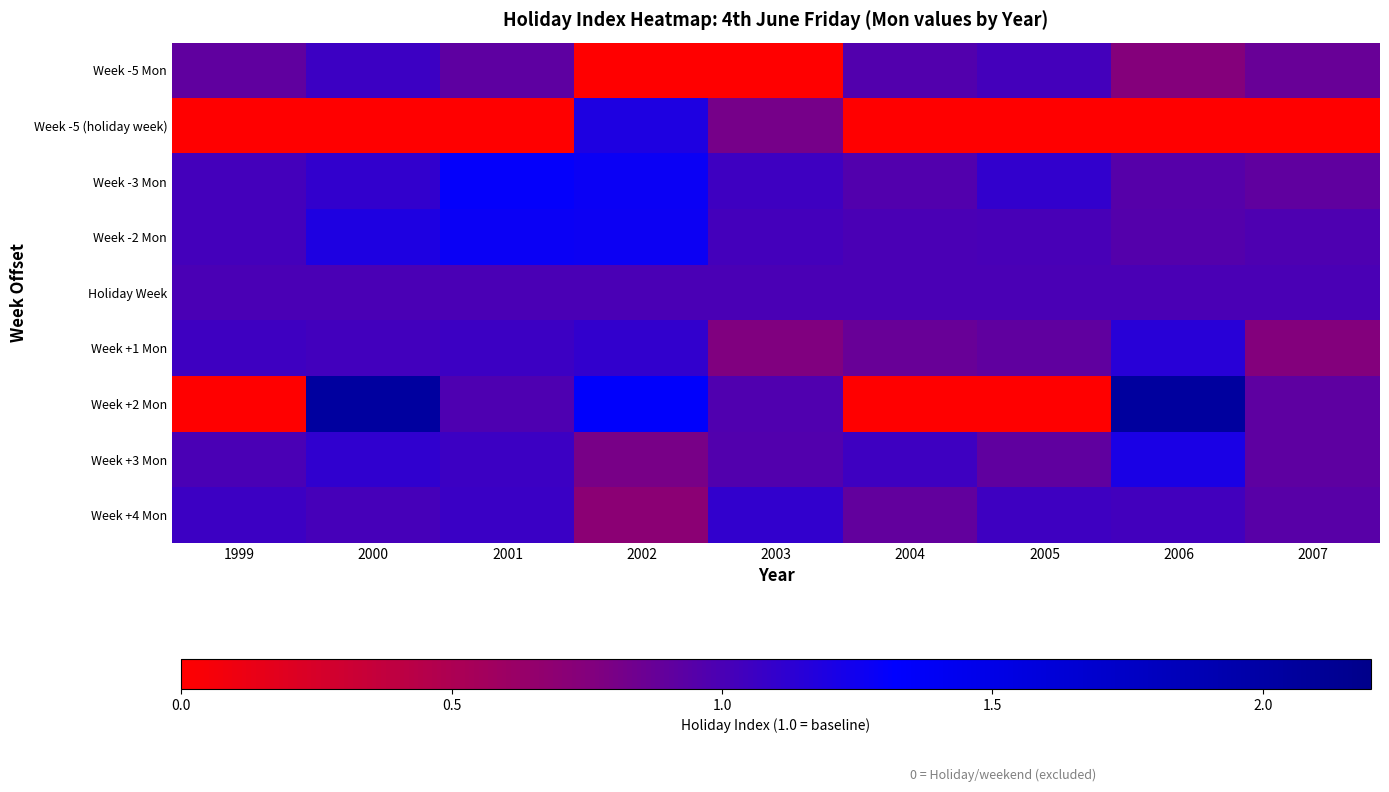

How many distinct data groups are displayed?

9